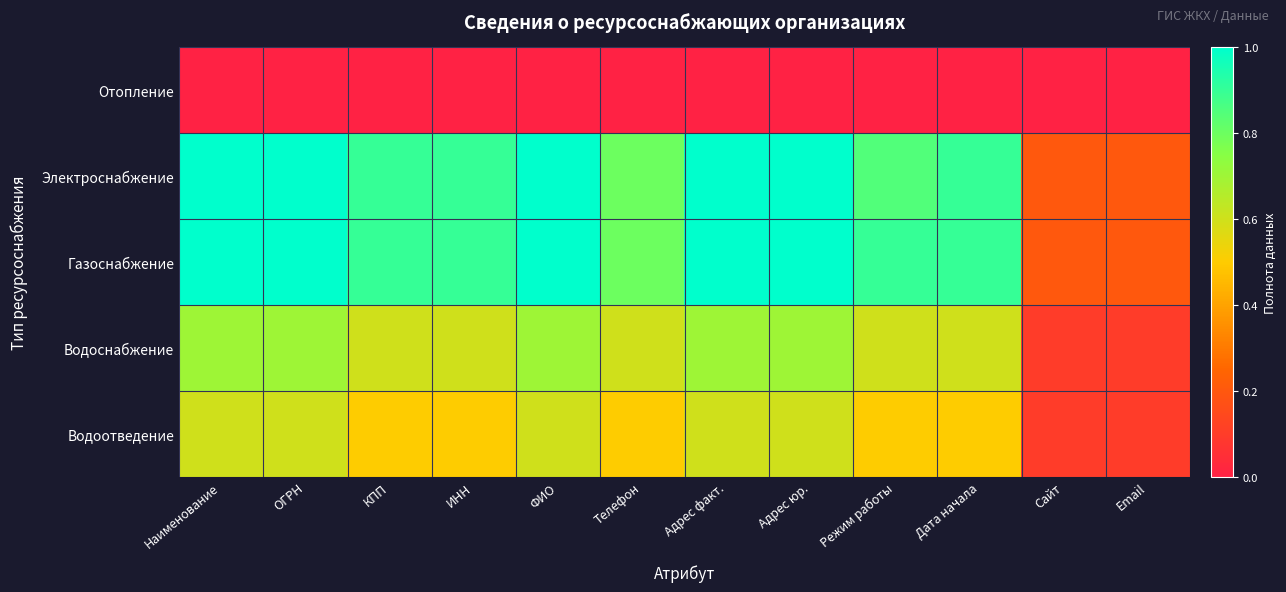

Which series has the largest total across all categories?

Газоснабжение